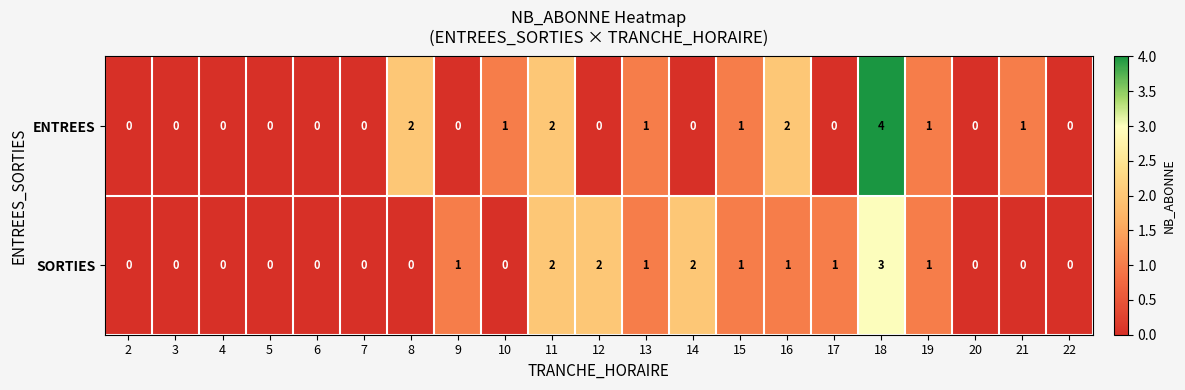

At which category is the sum across all series the highest?

18